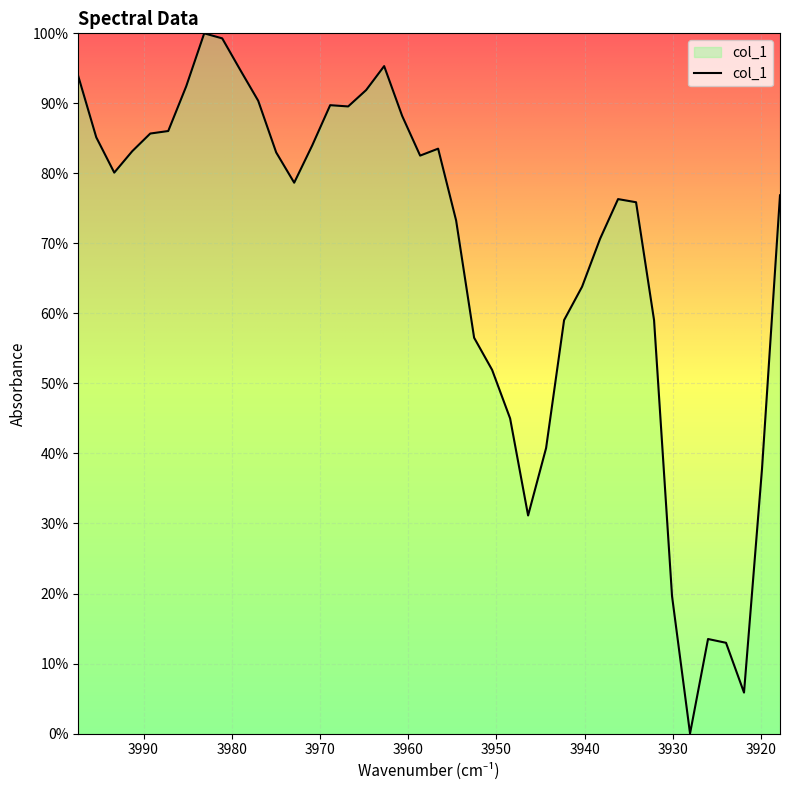

Reading left to right, what are all the values shown in this chart?

0.9	0.9	0.8	0.8	0.9	0.9	0.9	1.0	1.0	0.9	0.9	0.8	0.8	0.8	0.9	0.9	0.9	1.0	0.9	0.8	0.8	0.7	0.6	0.5	0.5	0.3	0.4	0.6	0.6	0.7	0.8	0.8	0.6	0.2	0.0	0.1	0.1	0.1	0.4	0.8